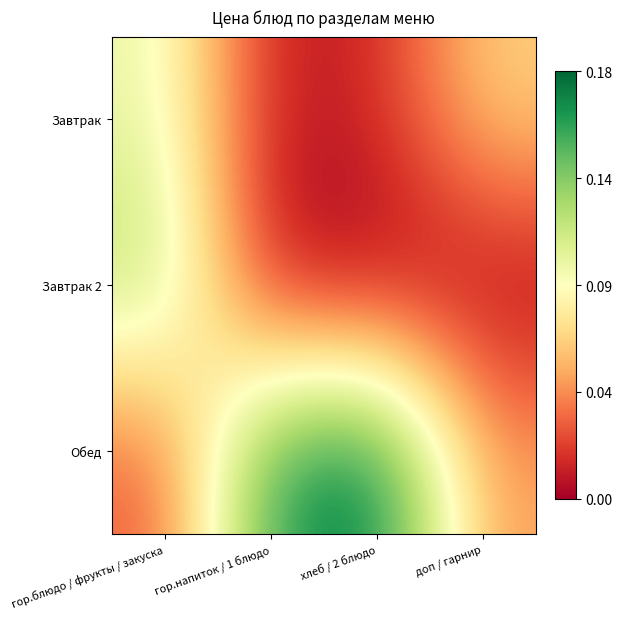

Which series has the largest range (max minus min)?

Обед